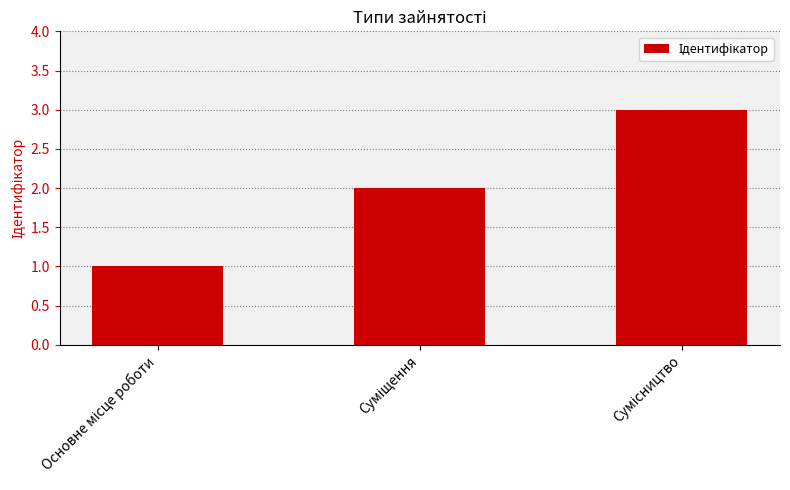

What is the sum of all values?

6